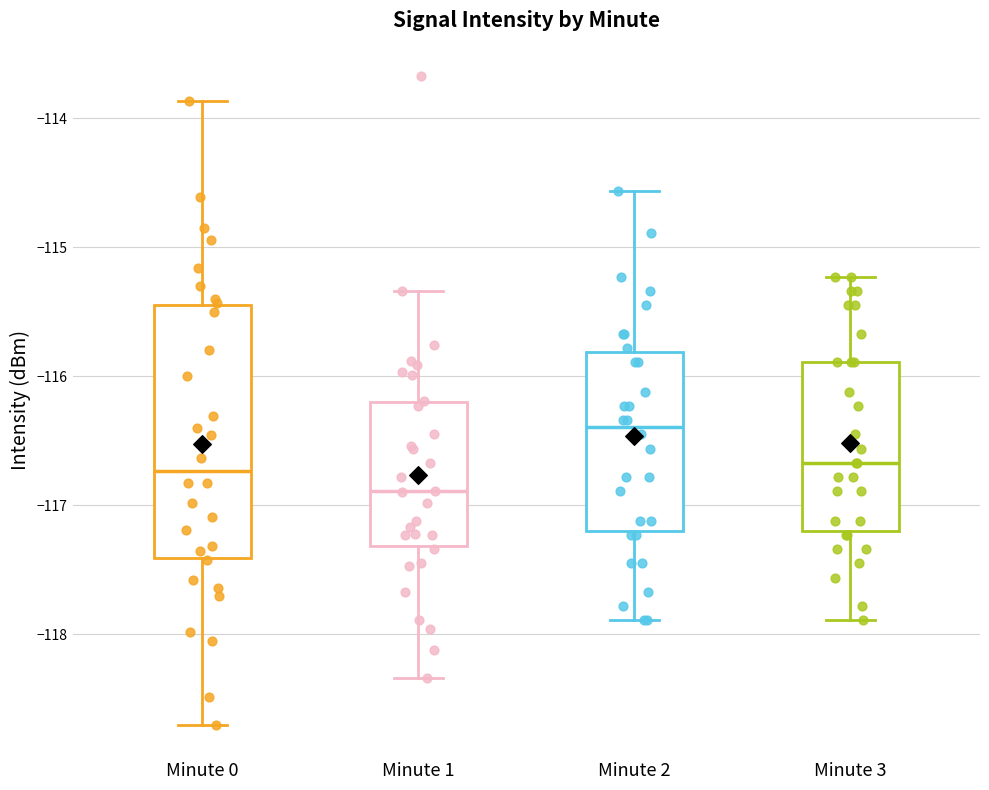

Where does the median line of the box for Minute 0 sit on the y-axis? The values are not printed on the chart, so give them approximately, as read against the axis.

-116.7